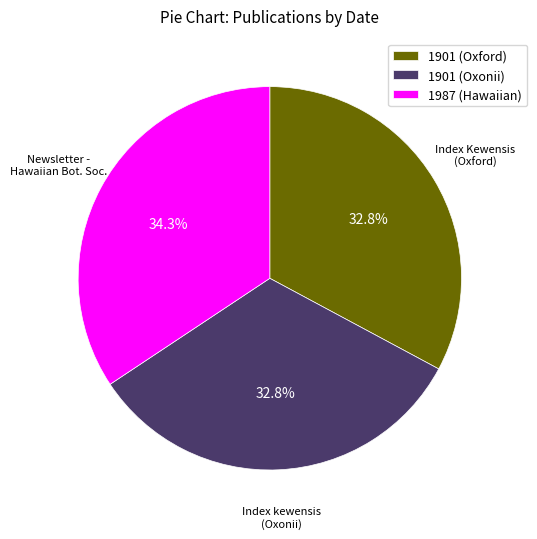

What portion of the pie excludes 1901 (Oxonii)?

67.2%